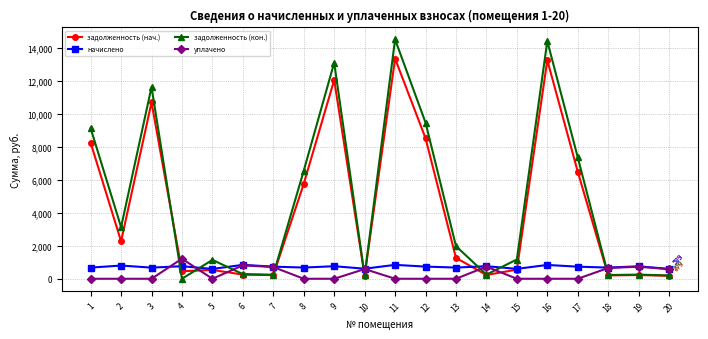

Does the chart display data point markers on the line(s)?

Yes